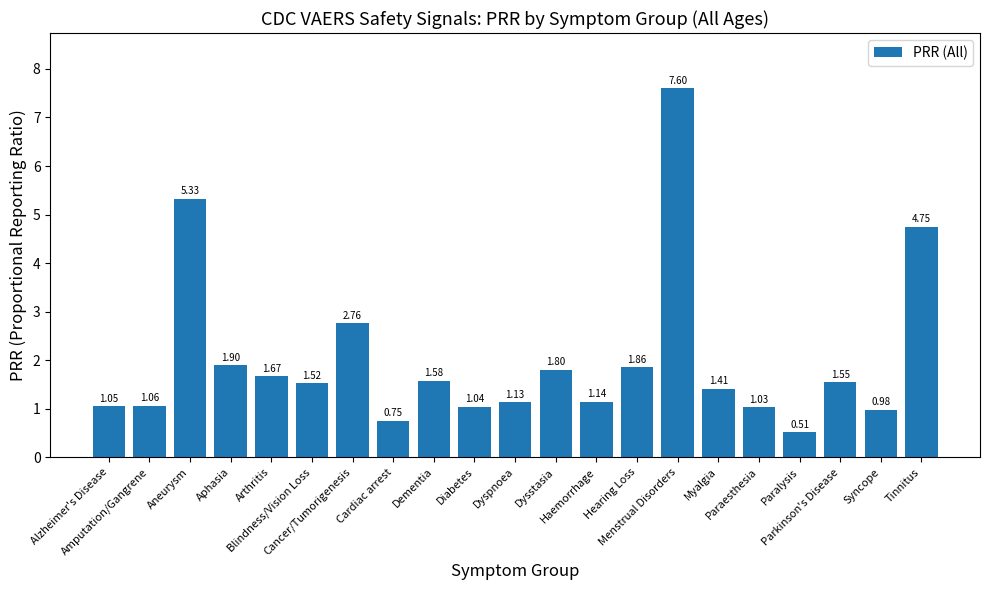

Approximately how many times larger is the value at Paralysis compared to Dysstasia?

0.3